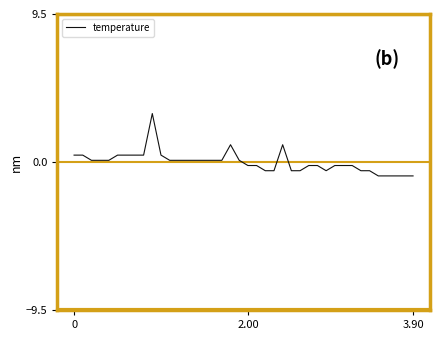

What is the minimum value shown in the chart?

-0.9